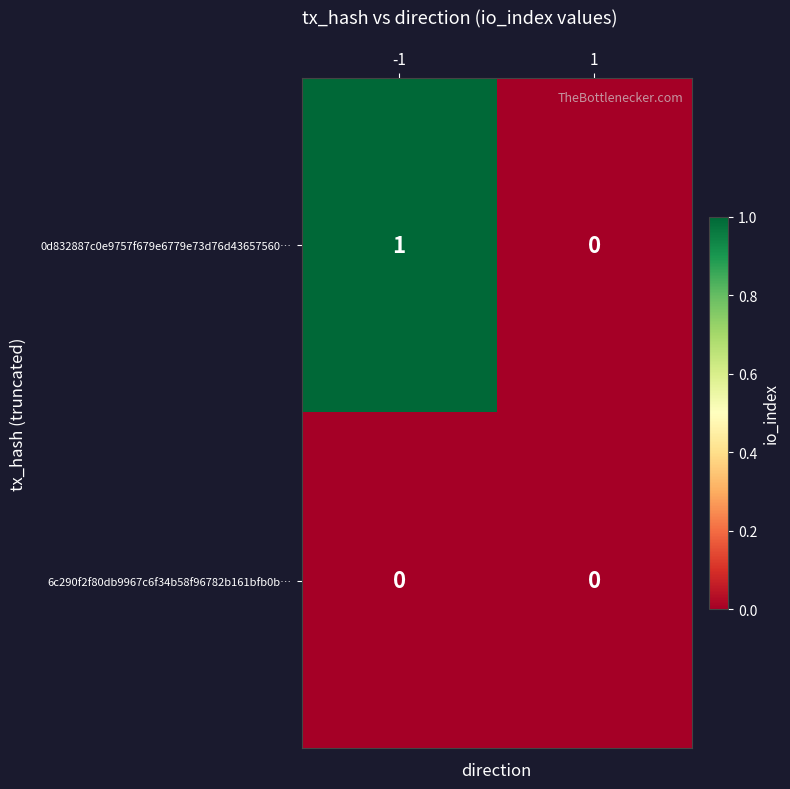

Is it true that 6c290f2f80db9967c6f34b58f96782b161bfb0b… equals 0 at -1?

True